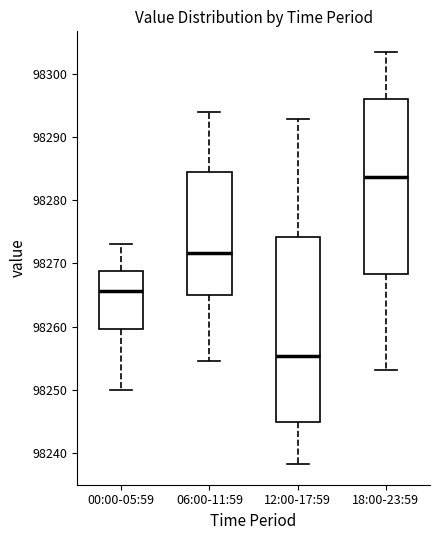

Comparing the boxes themselves (not the whiskers), which one is the tallest?

12:00-17:59